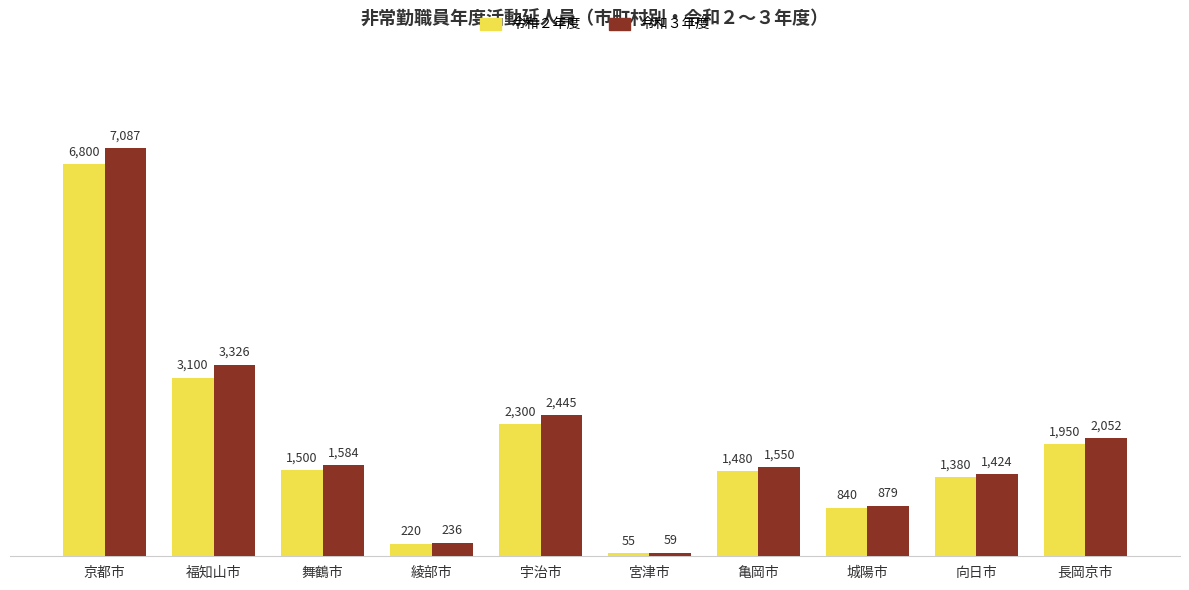

What is the label of the 10th bar from the left?

長岡京市